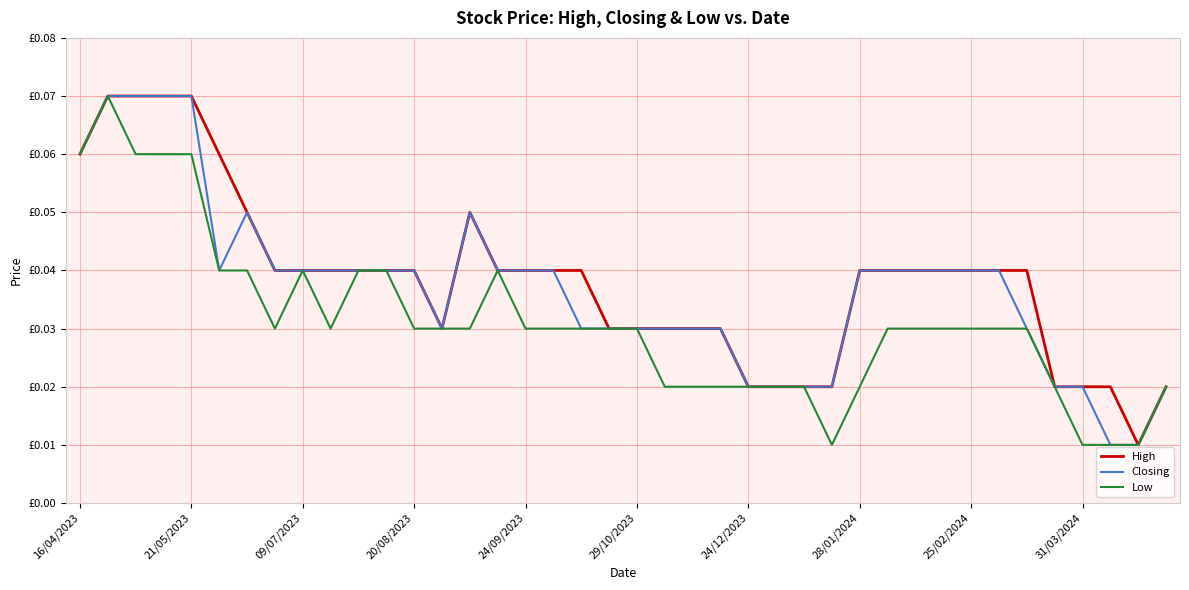

True or false: Low and High intersect in this chart.

False